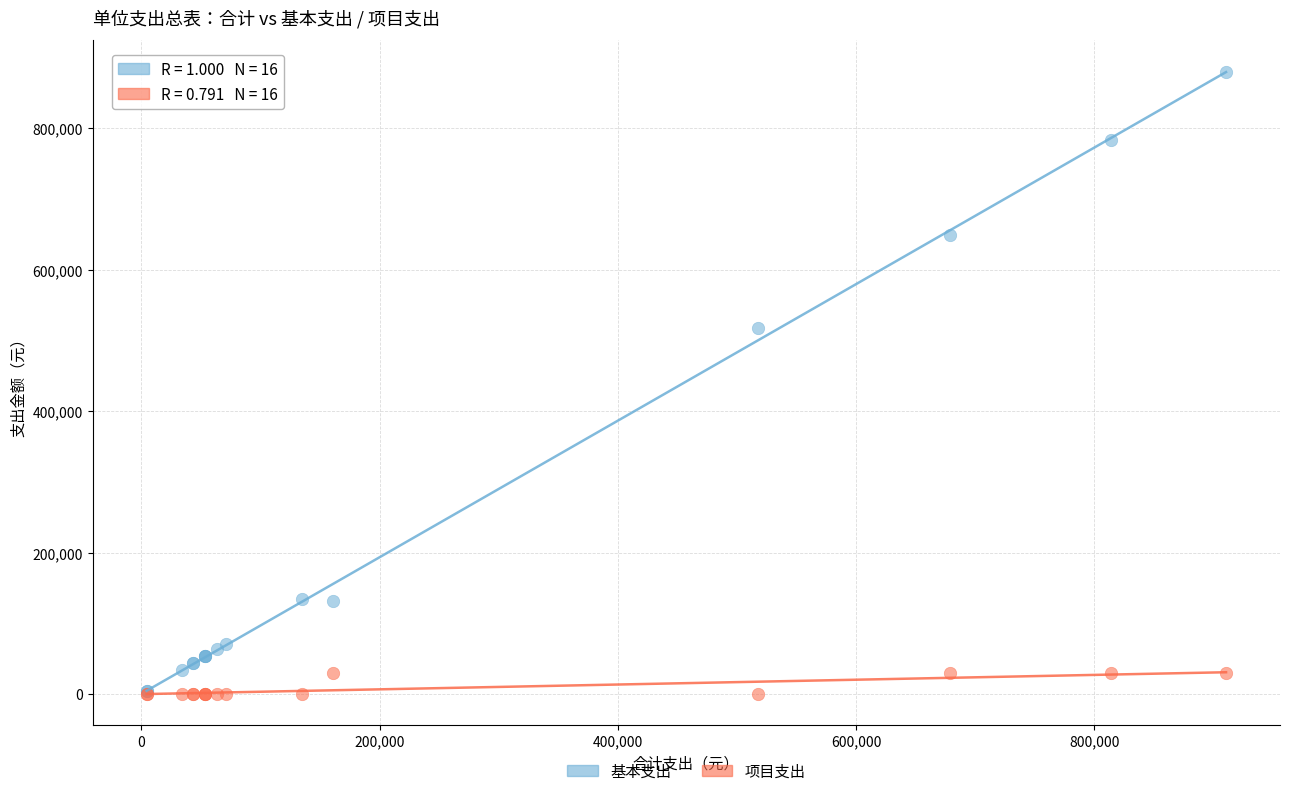

Which series contains the highest Y value?

基本支出